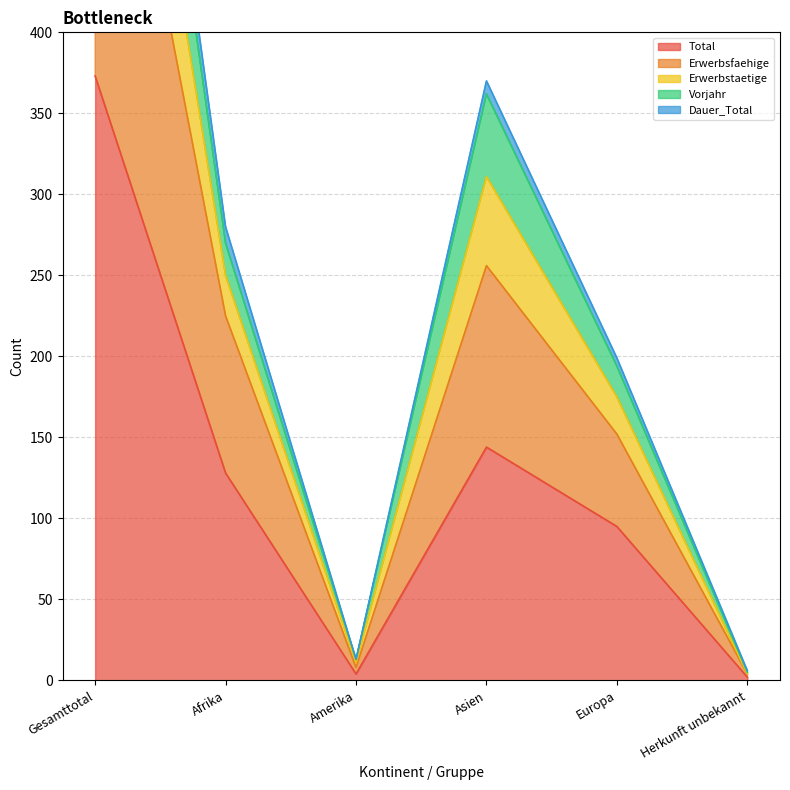

At which label does Dauer_Total first exceed 250?

Gesamttotal